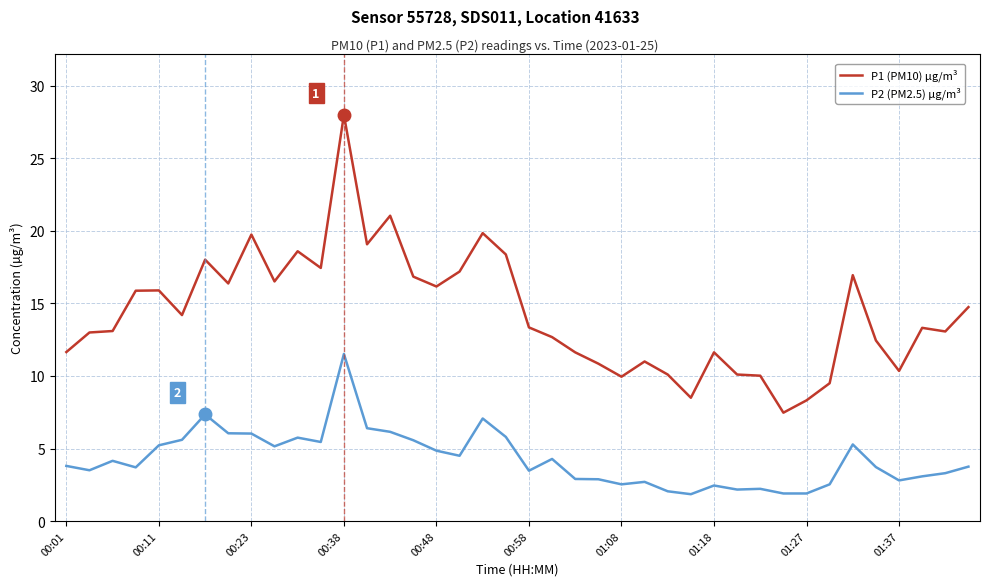

Does the chart display data point markers on the line(s)?

No